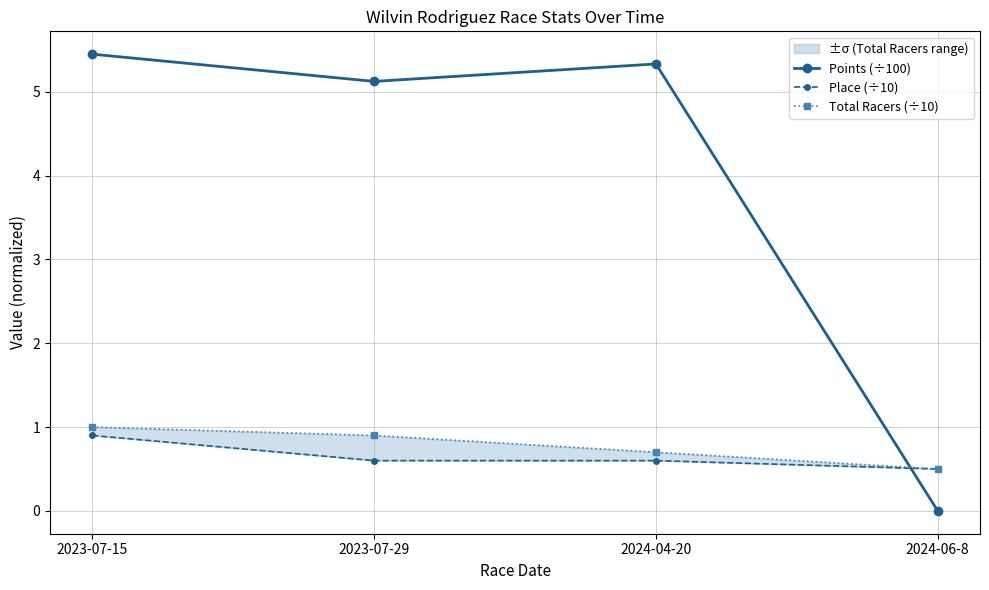

What are all the series names shown in the legend?

Points (÷100), Place (÷10), Total Racers (÷10)